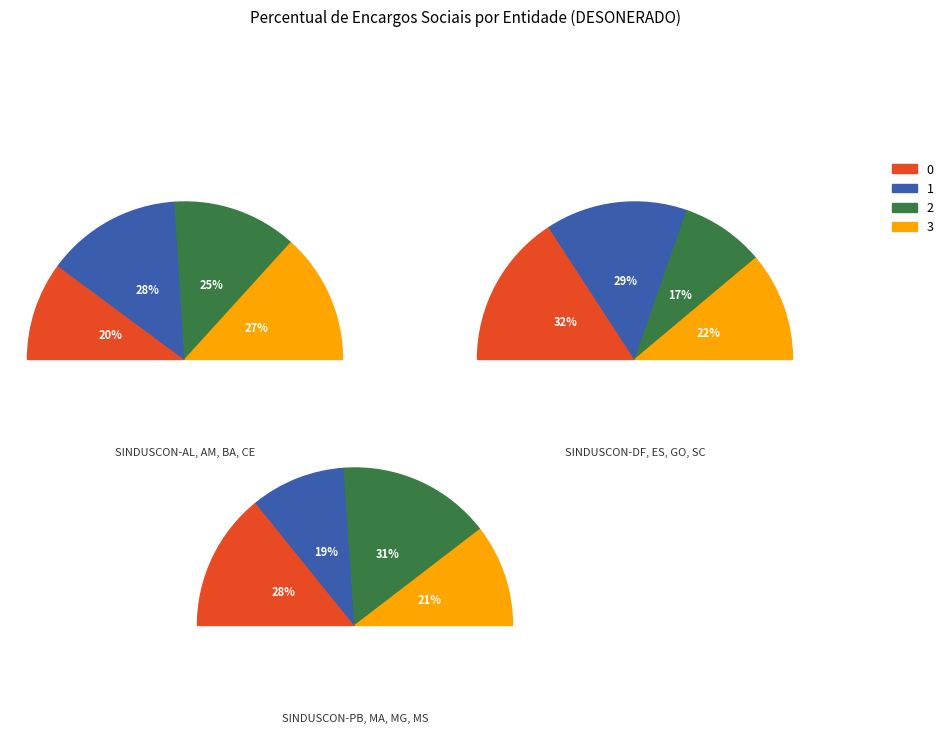

Is there any slice that represents more than half of the pie?

No